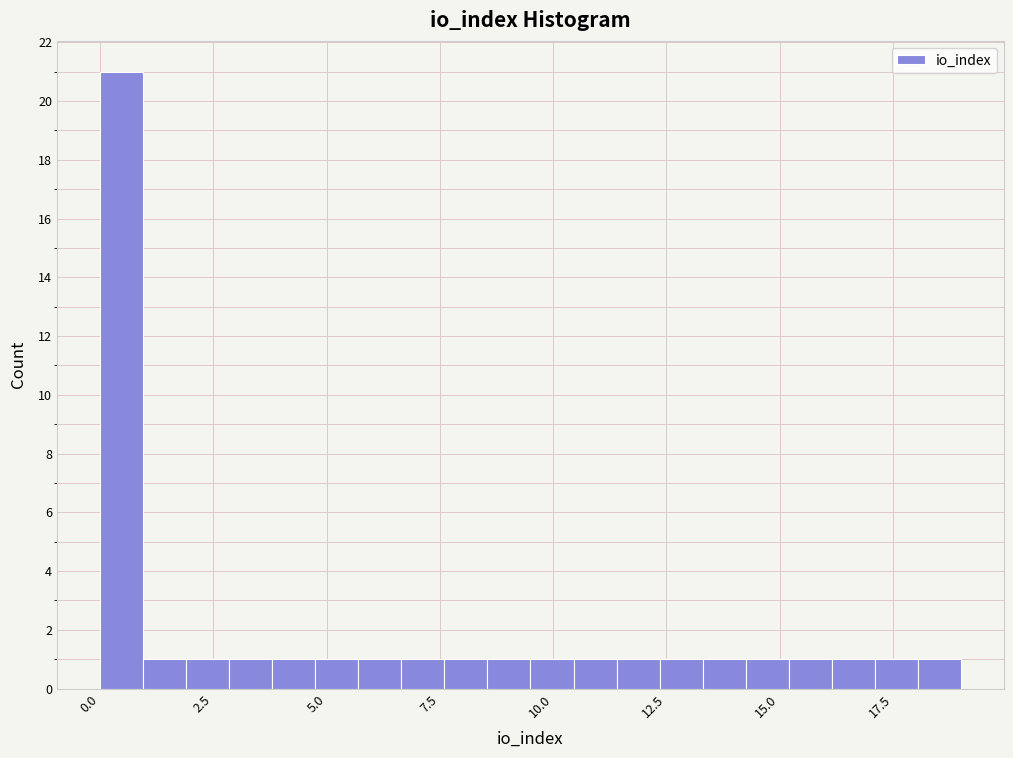

Read against the x-axis, roughly where is the centre of the tallest bar?

0.5